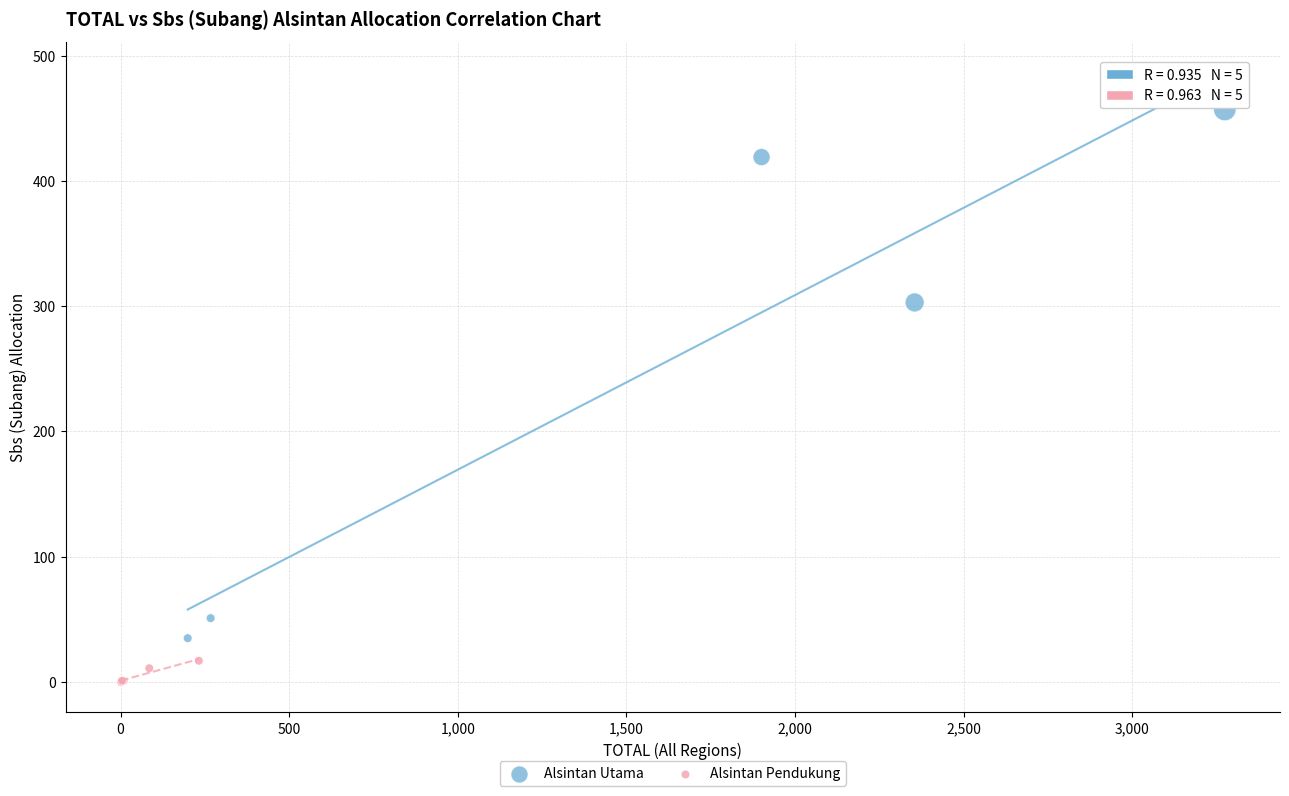

Which series reaches the maximum Y coordinate?

Alsintan Utama